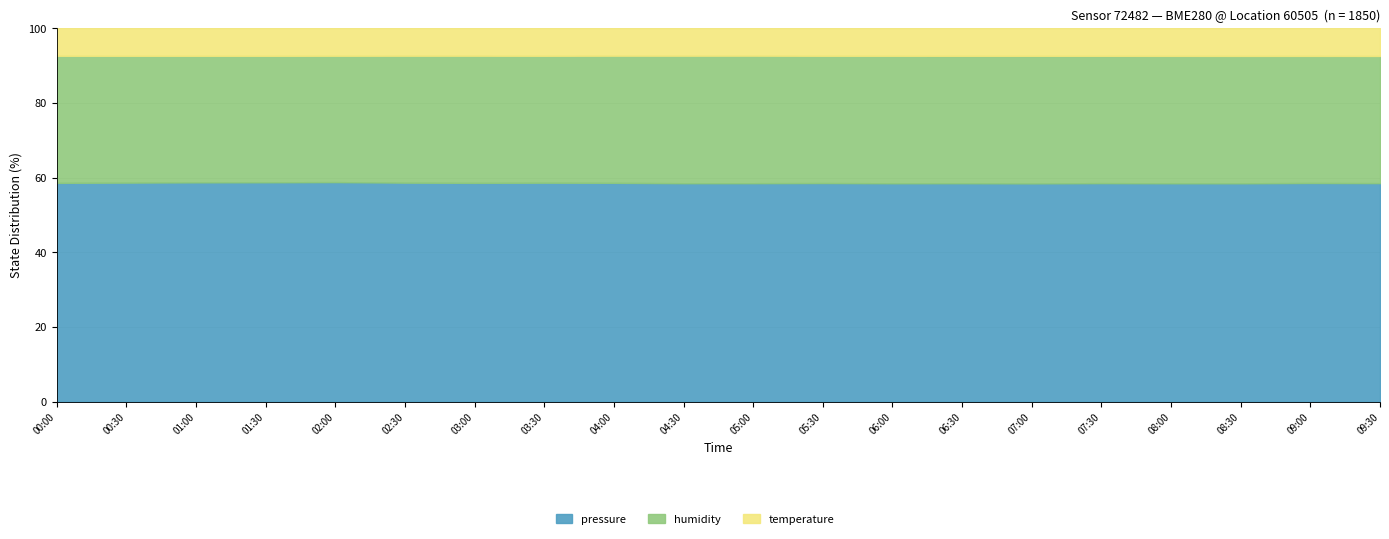

Which label corresponds to the smallest value in the chart?

02:00